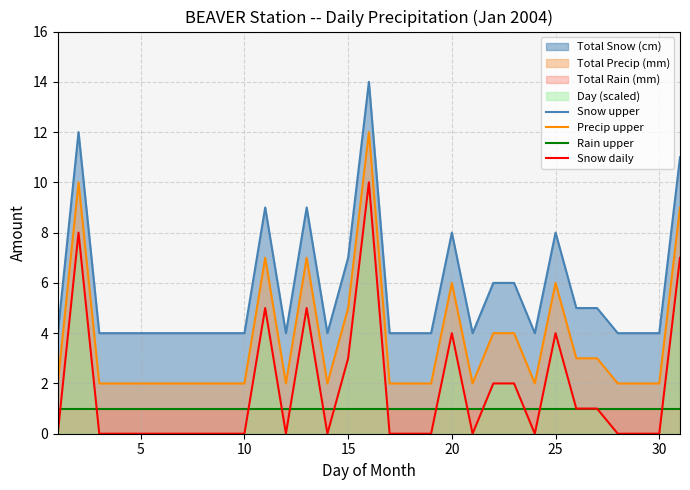

Which series has the largest total across all categories?

Snow upper